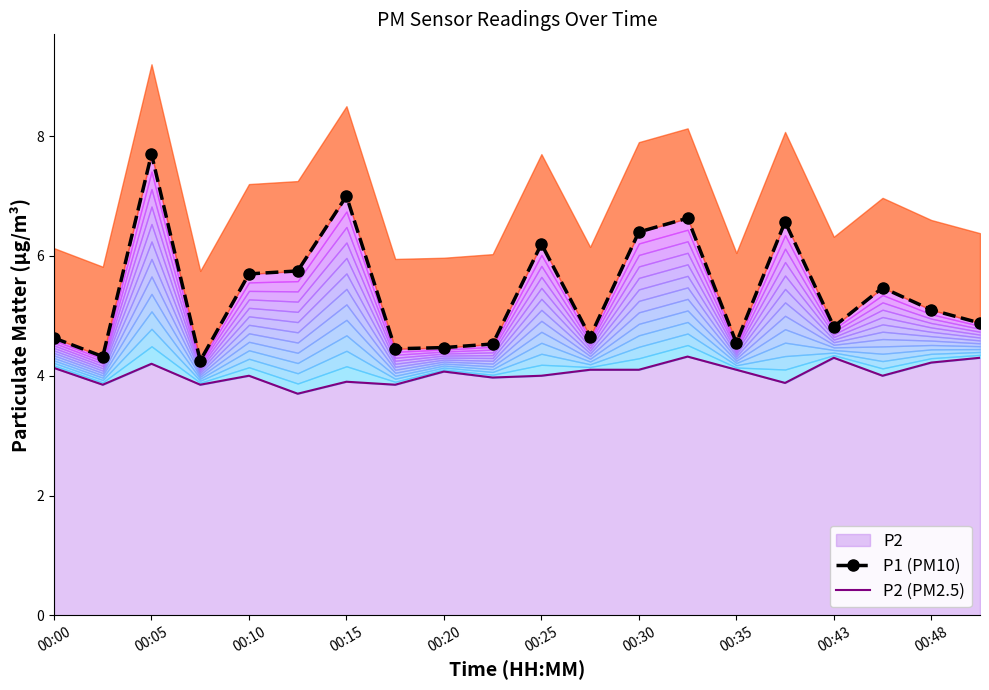

What is the maximum value for P2?

4.3